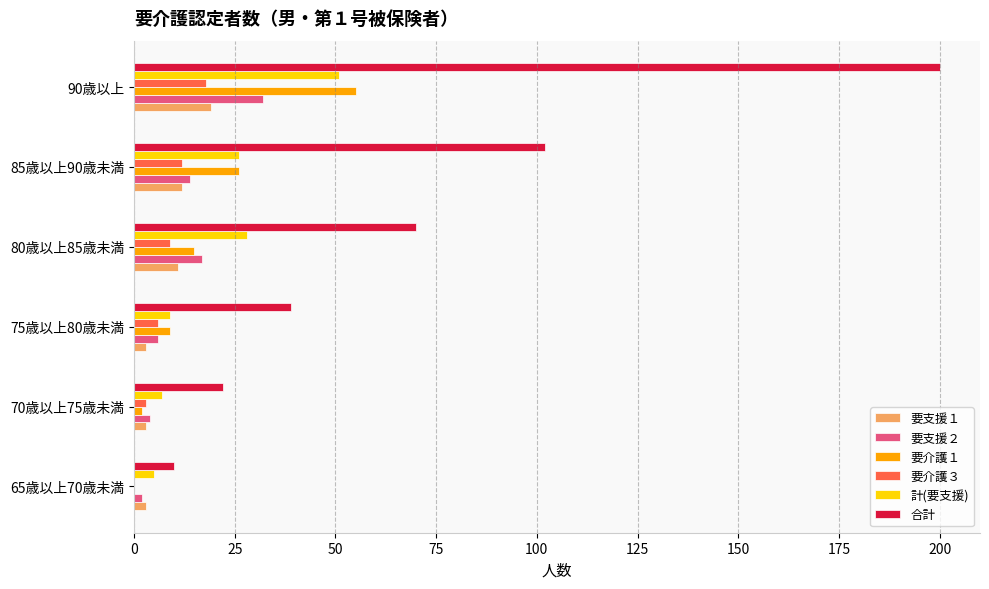

At which category is the sum across all series the highest?

90歳以上